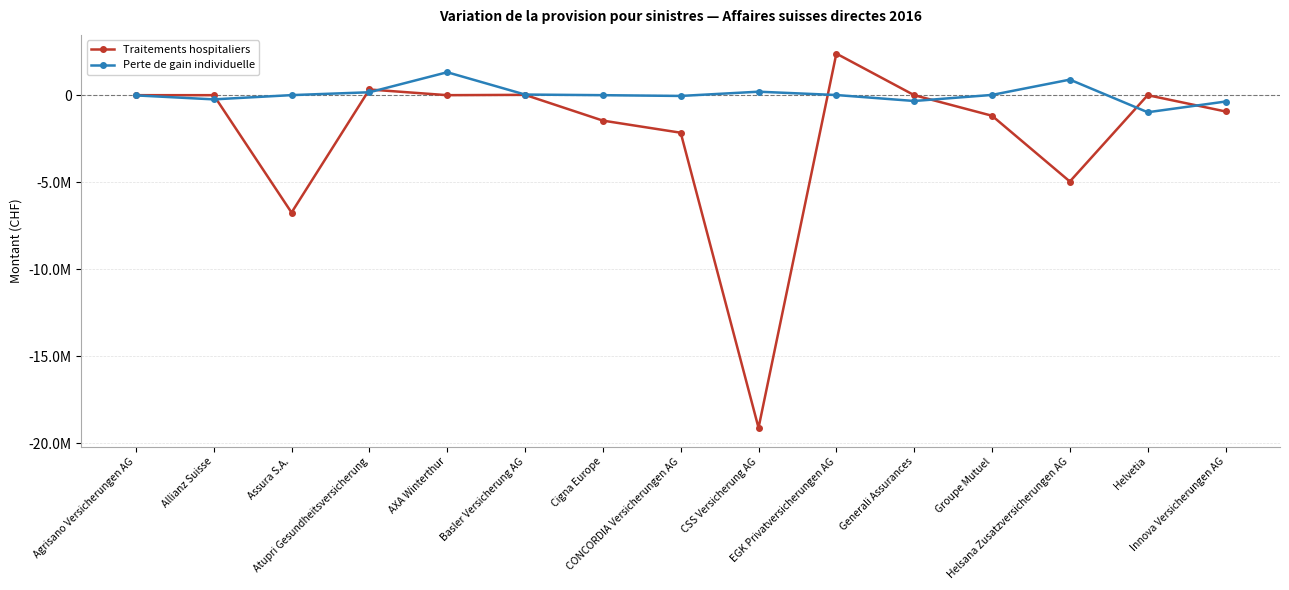

Reading left to right, extract all data points from this chart.

Traitements hospitaliers: 0	0	-6748840	327000	0	18777	-1462439	-2158274	-19124000	2390273	0	-1183000	-4963180	0	-936118
Perte de gain individuelle: -12000	-241710	3228	168000	1318956	36111	0	-44194	200000	8864	-334383	15000	894090	-981641	-366000